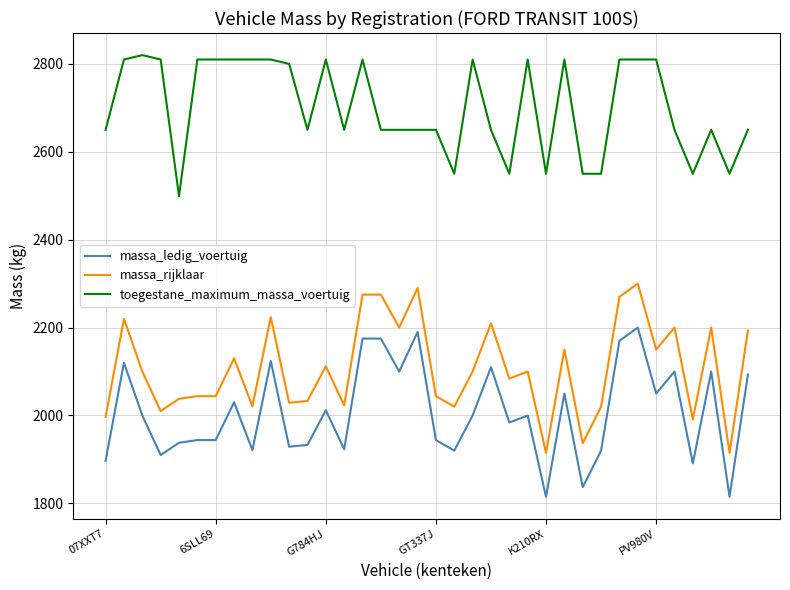

What is the smallest value displayed?

1815